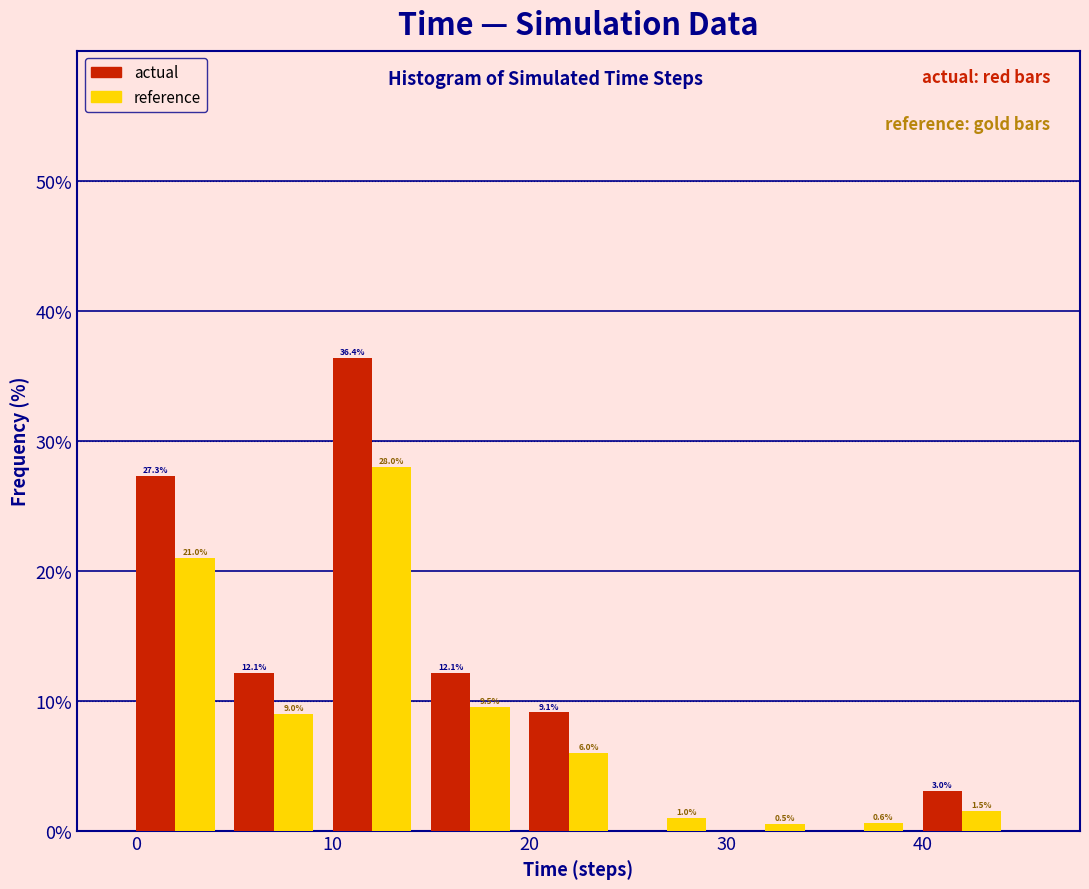

In the reference series, which range on the x-axis has the tallest bar?

9.5 to 14.5